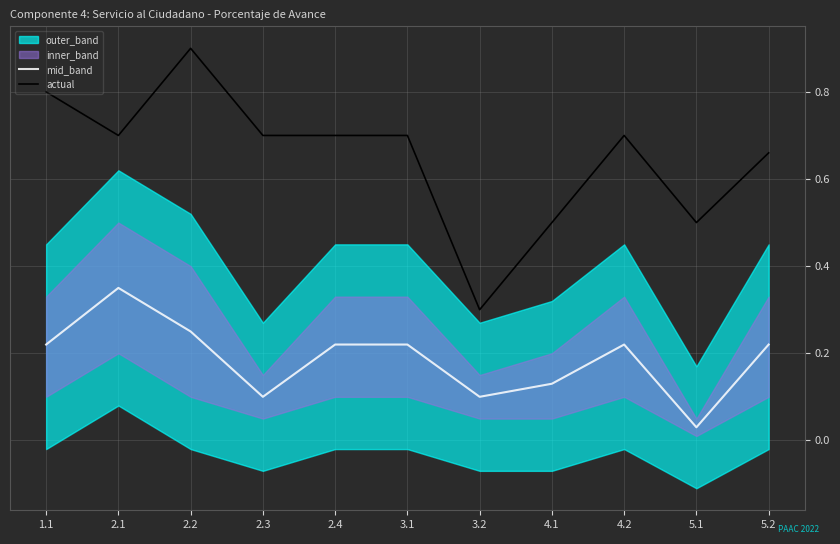

The mid_band series shows 0.2 at 3.1. True or false?

True